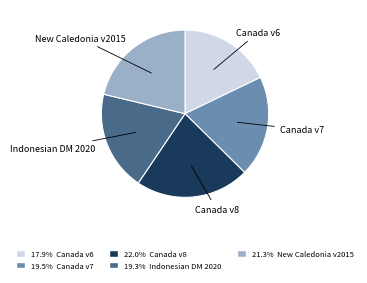

Is there any slice that represents more than half of the pie?

No